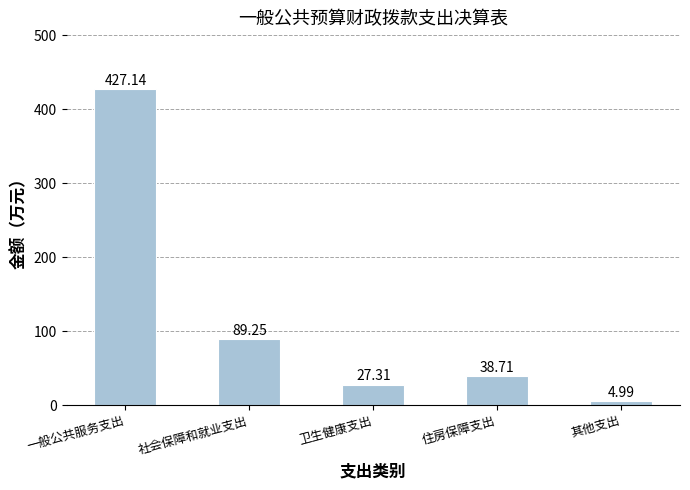

What is the difference between the values at 其他支出 and 卫生健康支出?

22.3